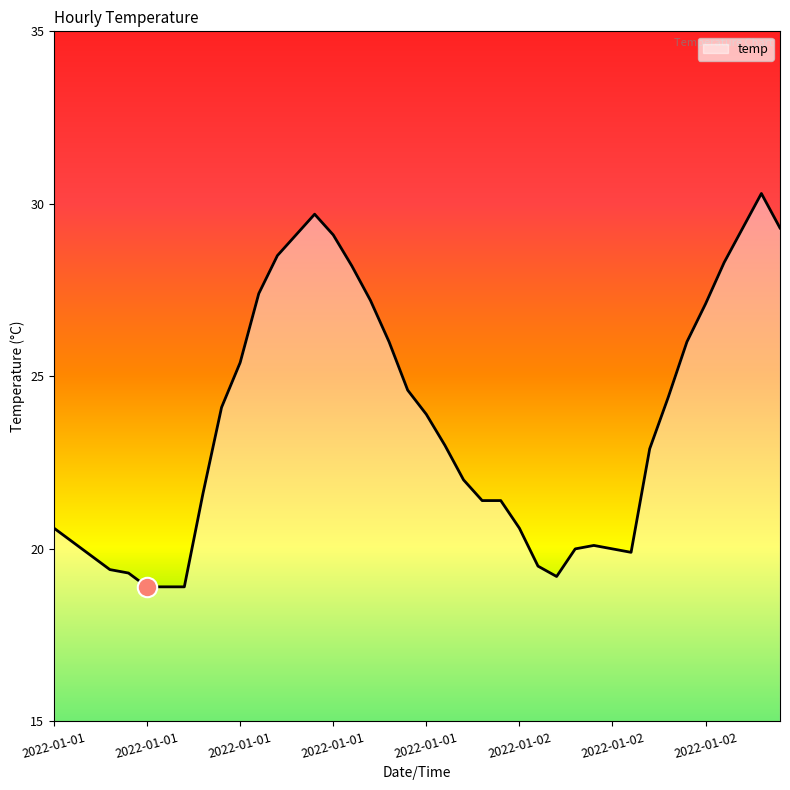

What is the minimum value shown in the chart?

18.9